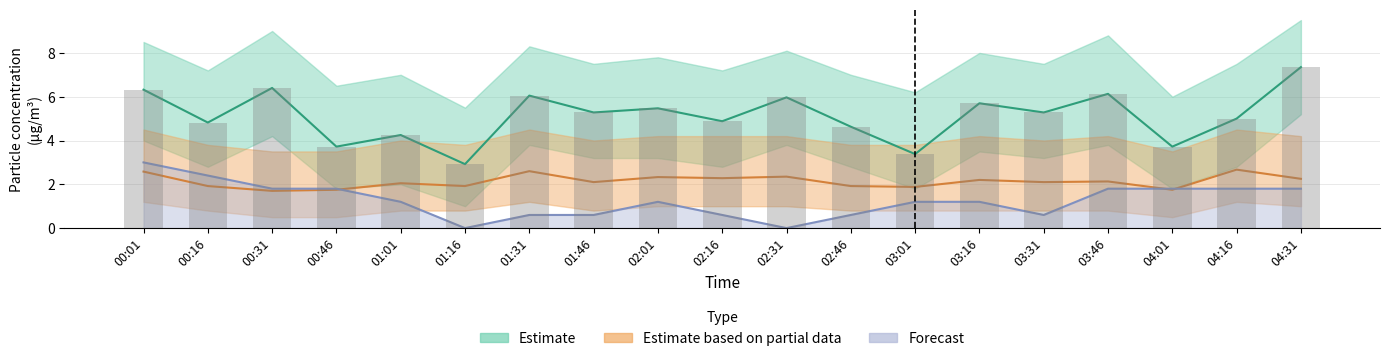

What position from the right is 02:31?

9